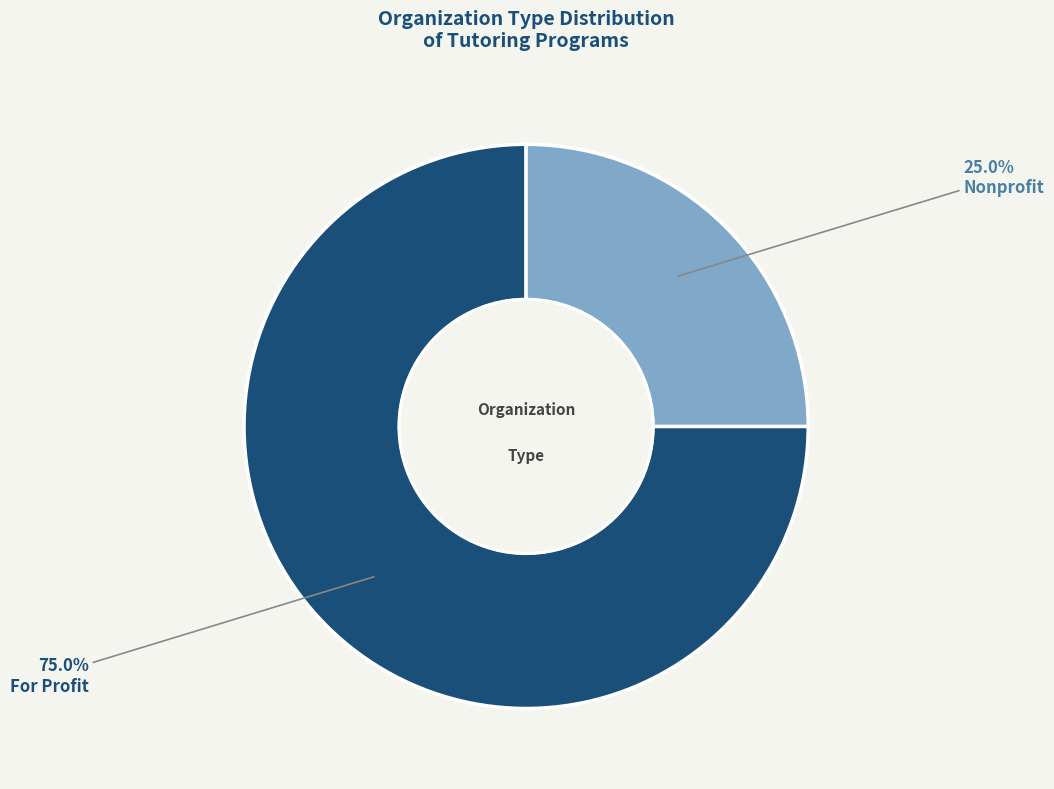

Which slice is the largest?

For Profit